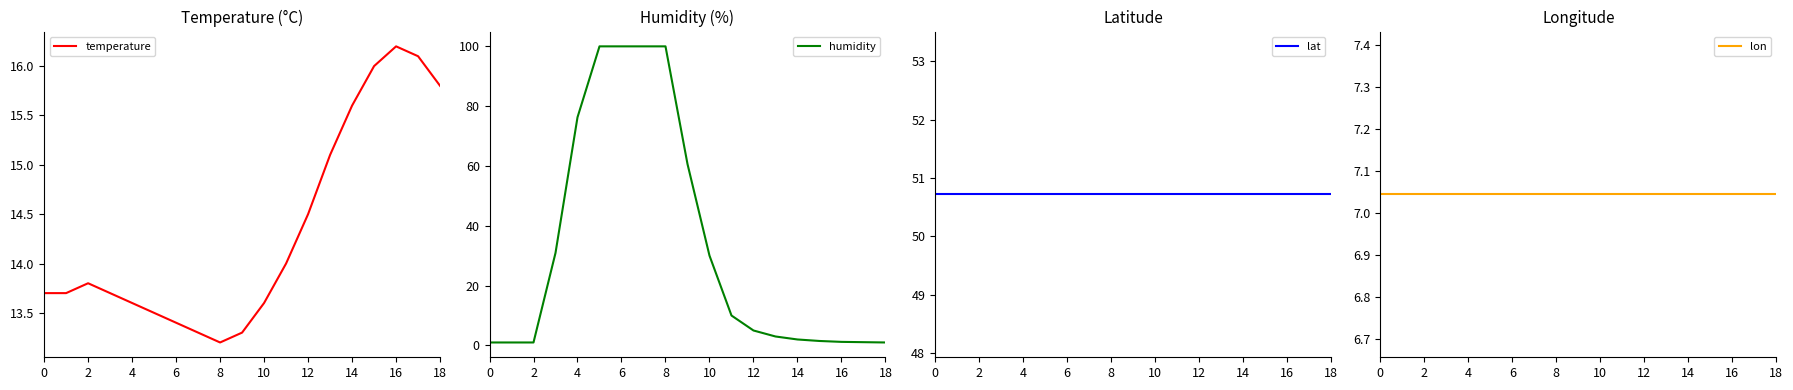

True or false: humidity has a value of 114.4 at 4.

False